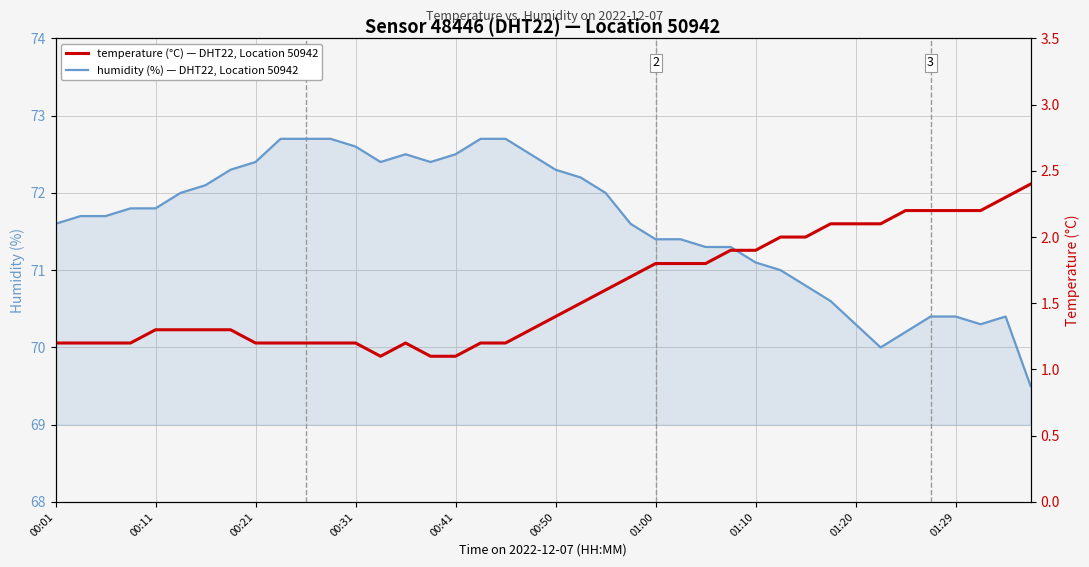

Is it true that humidity (%) — DHT22, Location 50942 equals 25.1 at 01:00?

False